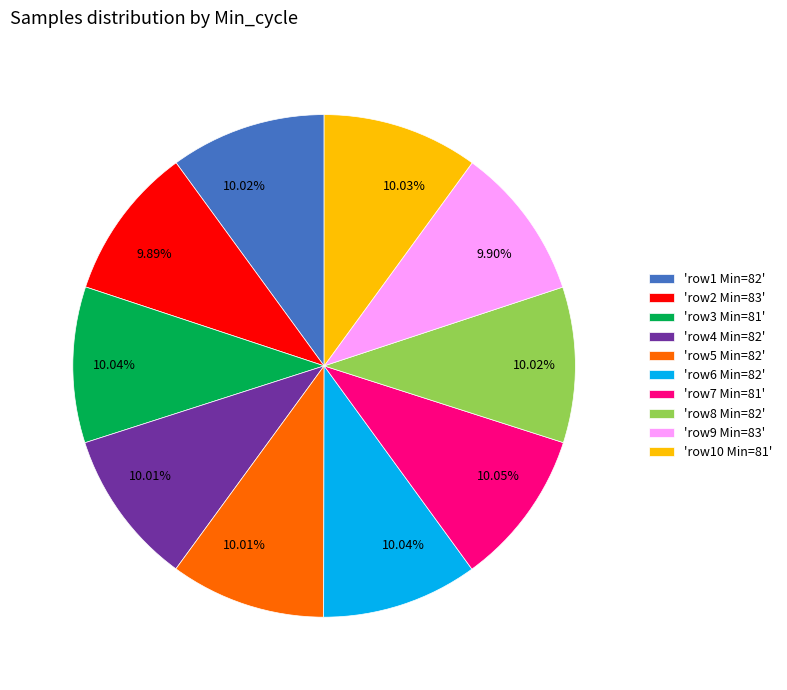

Is there a majority slice in this chart?

No